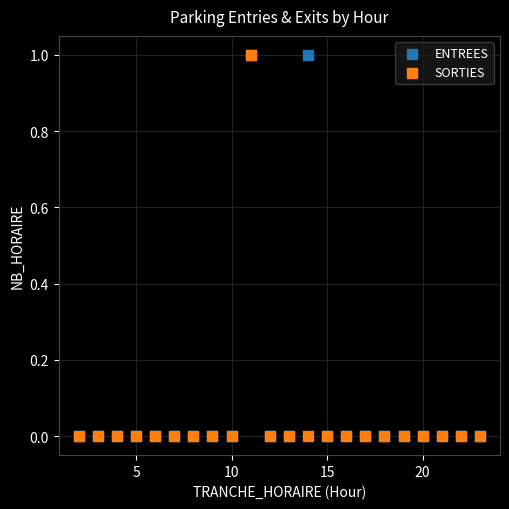

What are all the series names shown in the legend?

ENTREES, SORTIES